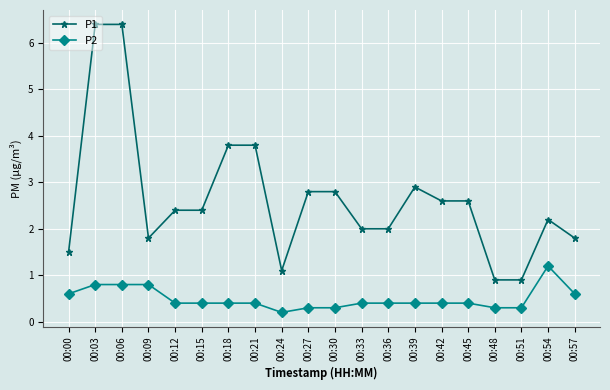

What are all the series names shown in the legend?

P1, P2